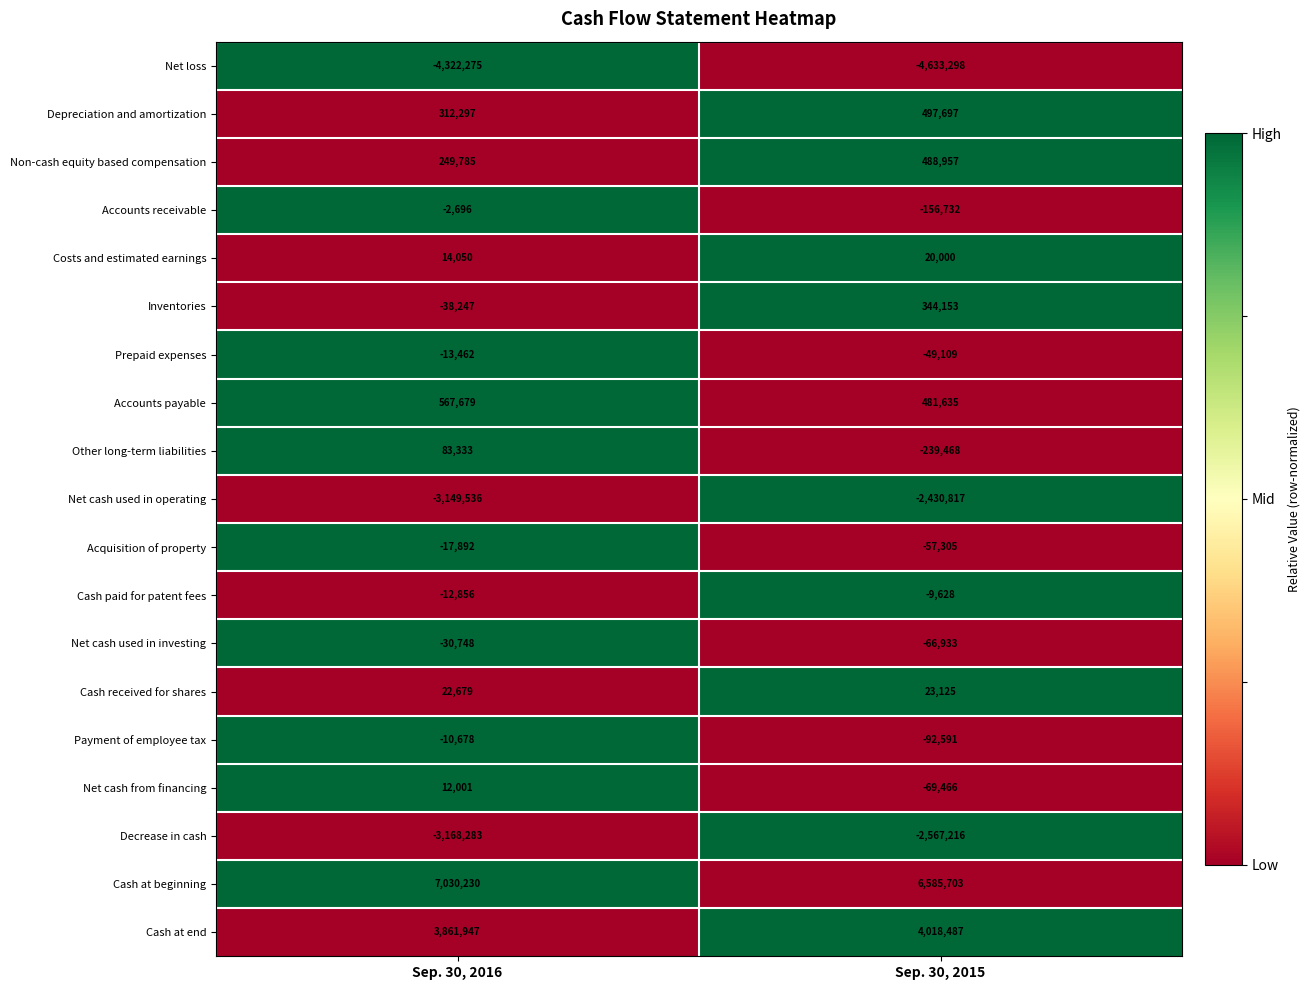

Rank the series at Sep. 30, 2015 from highest to lowest value.

Cash at beginning, Cash at end, Depreciation and amortization, Non-cash equity based compensation, Accounts payable, Inventories, Cash received for shares, Costs and estimated earnings, Cash paid for patent fees, Prepaid expenses, Acquisition of property, Net cash used in investing, Net cash from financing, Payment of employee tax, Accounts receivable, Other long-term liabilities, Net cash used in operating, Decrease in cash, Net loss